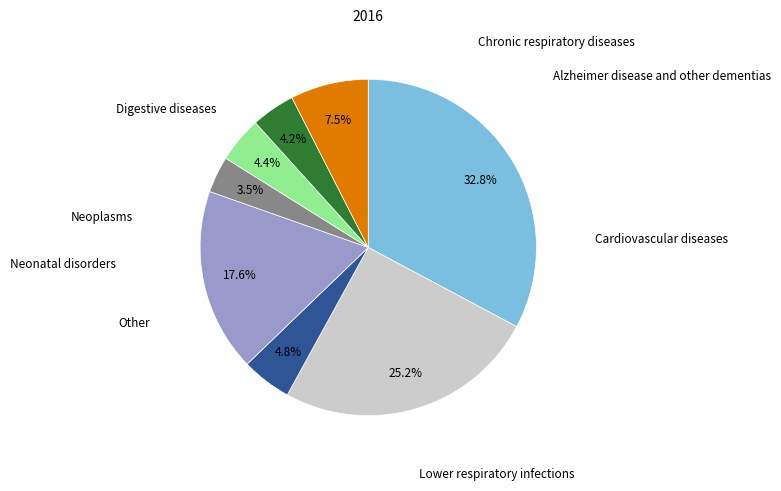

Does any single category account for the majority?

No